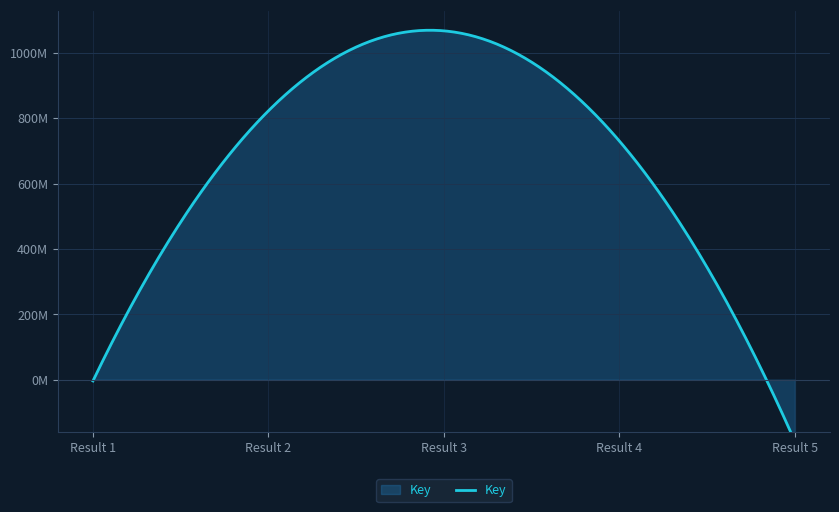

Which label corresponds to the largest value in the chart?

3